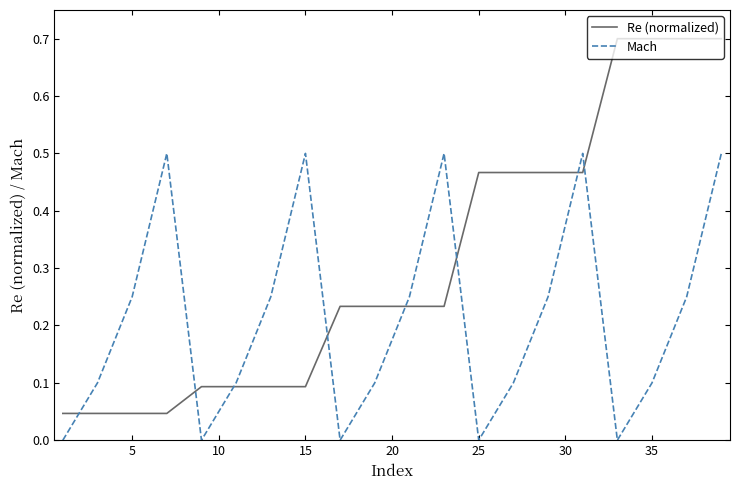

Which series has the largest total across all categories?

Re (normalized)